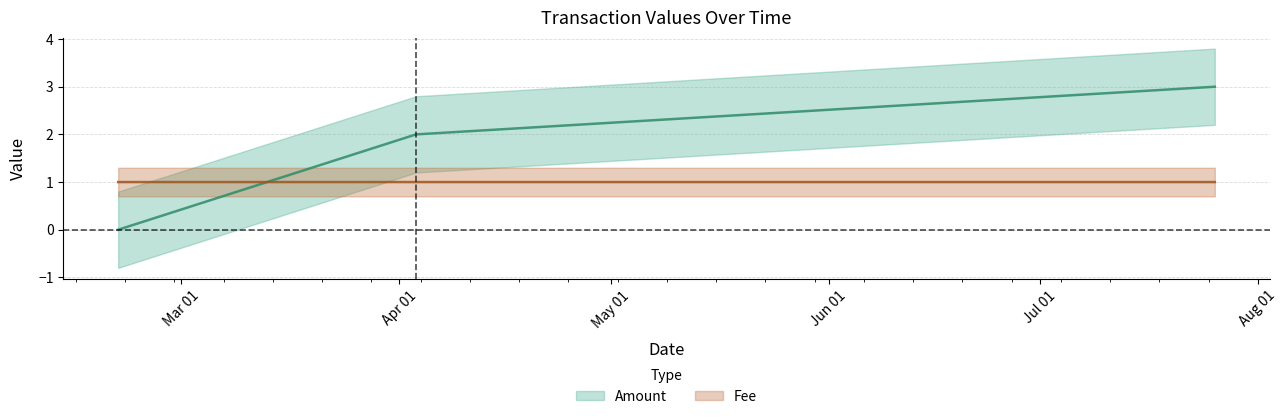

What is the value of the Amount point at the 3rd from the left?

3.0